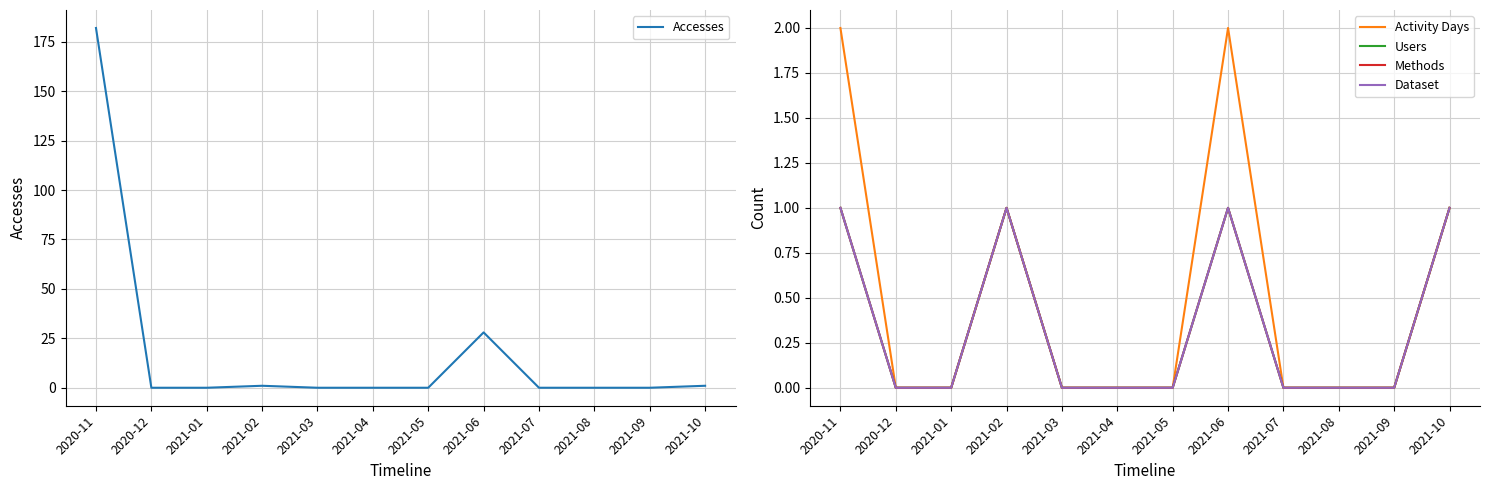

How many data points does each series have?

12